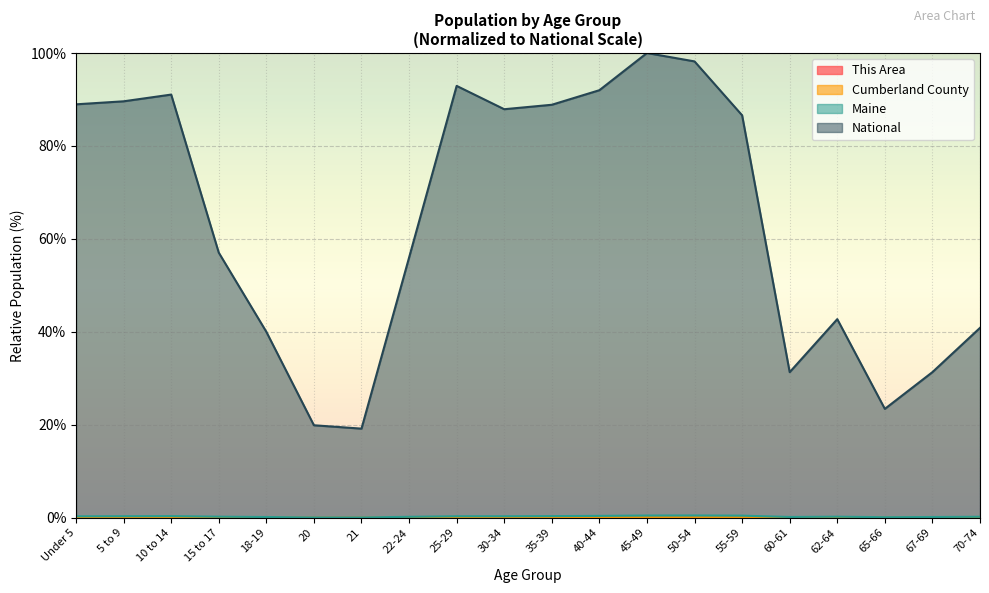

In This Area, how many points are higher than both neighbors (excluding endpoints)?

4